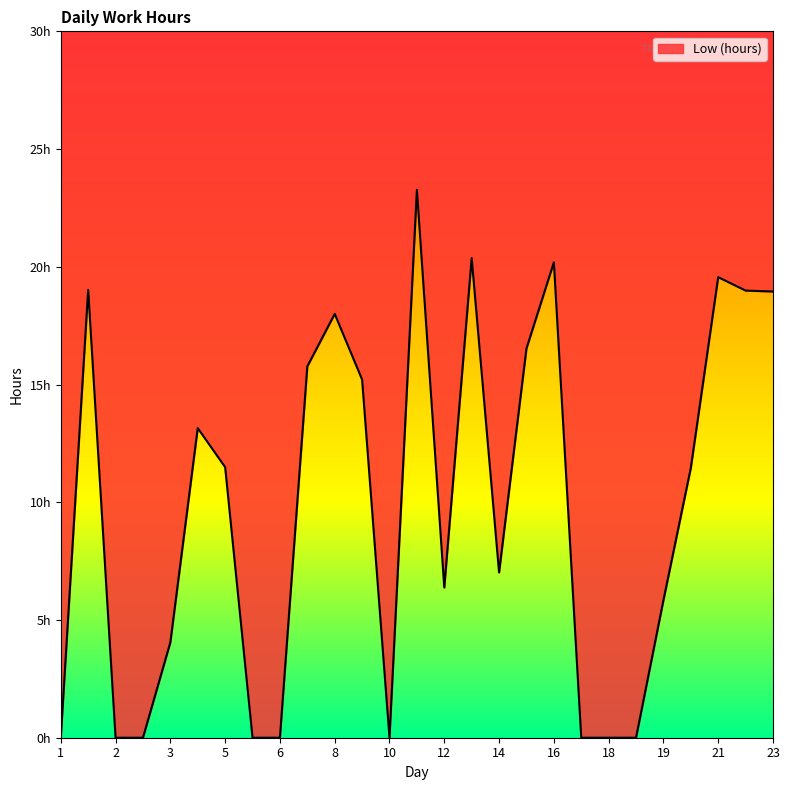

What is the average value?

9.8